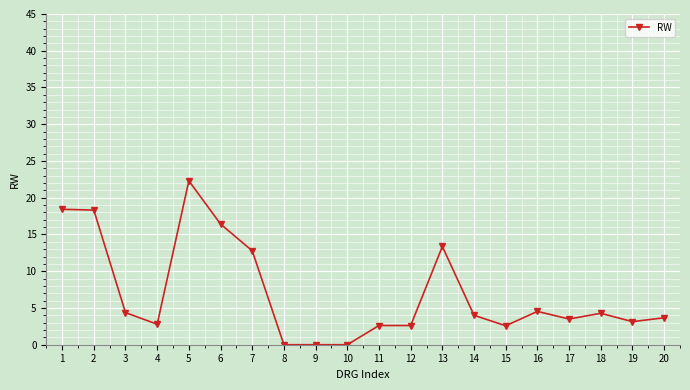

Where is the data nearest to the value 11?

7